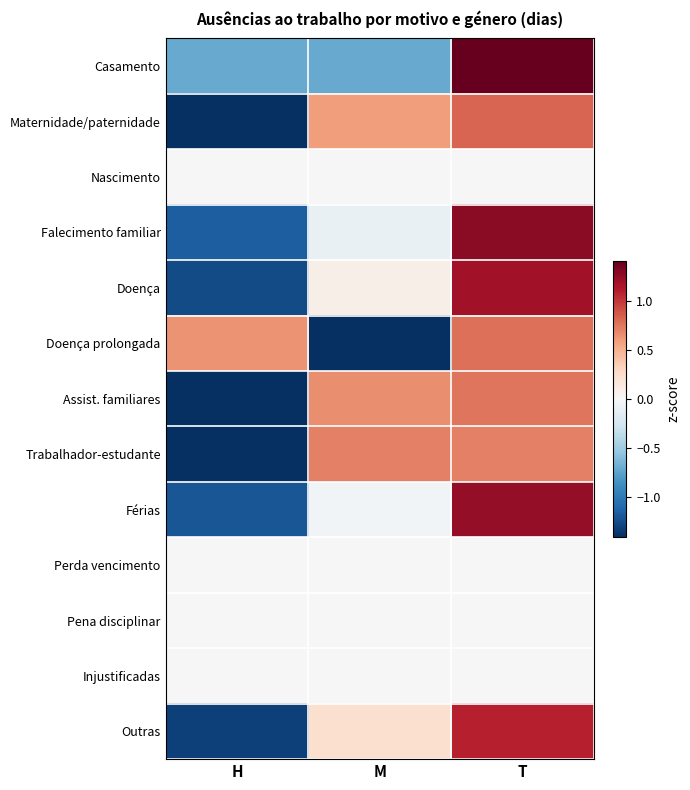

Reading left to right, transcribe all the data shown in this chart.

Casamento: H=-0.7	M=-0.7	T=1.4
Maternidade/paternidade: H=-1.4	M=0.6	T=0.8
Nascimento: H=0.0	M=0.0	T=0.0
Falecimento familiar: H=-1.2	M=-0.1	T=1.3
Doença: H=-1.3	M=0.1	T=1.2
Doença prolongada: H=0.6	M=-1.4	T=0.8
Assist. familiares: H=-1.4	M=0.7	T=0.8
Trabalhador-estudante: H=-1.4	M=0.7	T=0.7
Férias: H=-1.2	M=-0.0	T=1.2
Perda vencimento: H=0.0	M=0.0	T=0.0
Pena disciplinar: H=0.0	M=0.0	T=0.0
Injustificadas: H=0.0	M=0.0	T=0.0
Outras: H=-1.3	M=0.2	T=1.1